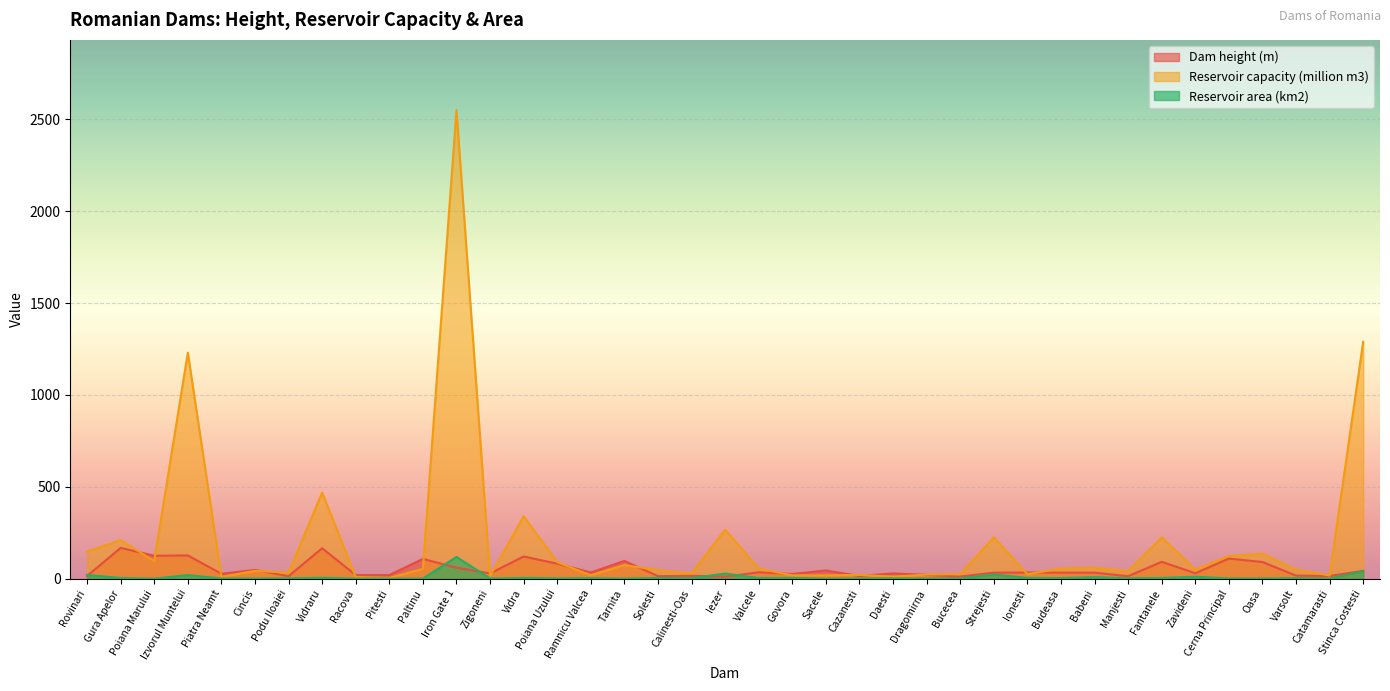

At how many categories does at least one series exceed 800?

3